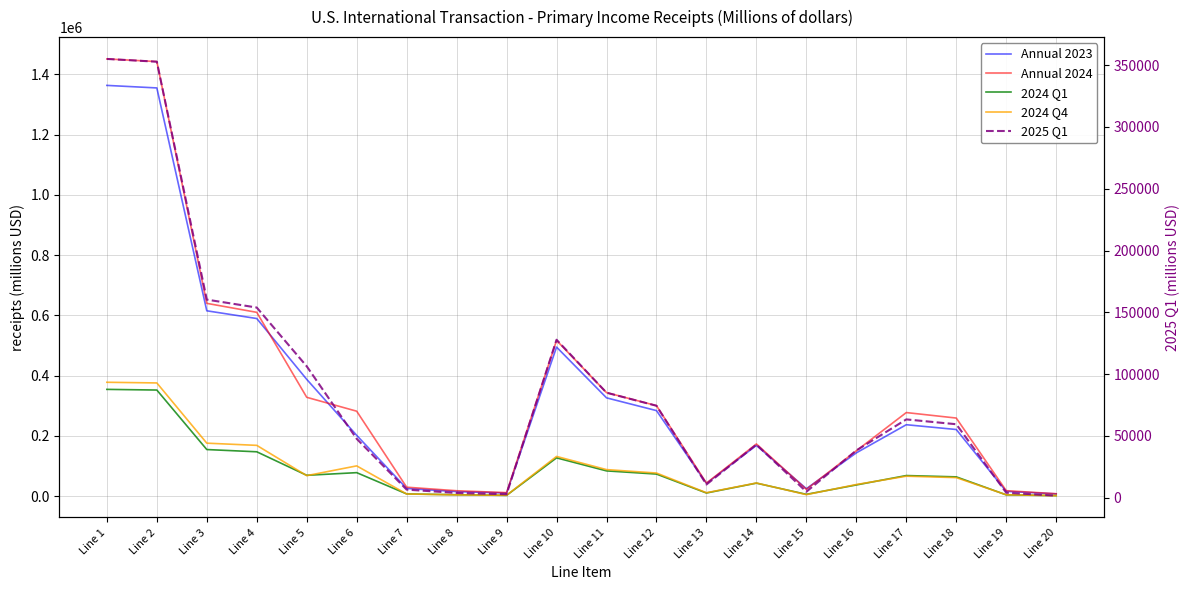

True or false: 2024 Q1 and Annual 2023 cross at least once.

False